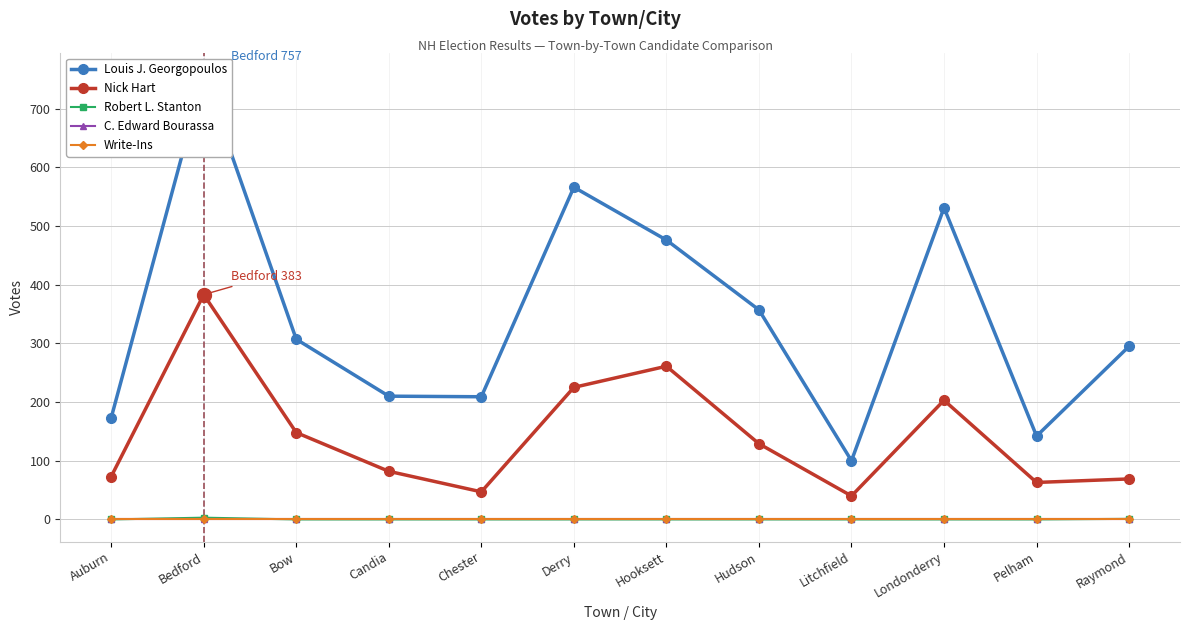

What is the sum of all Nick Hart values?

1723